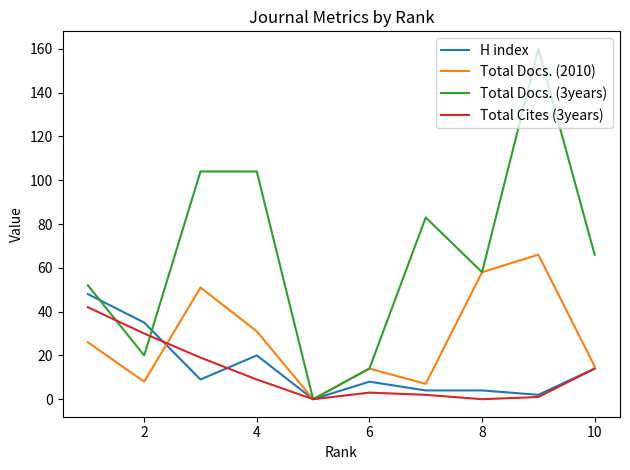

Which series has the largest total across all categories?

Total Docs. (3years)